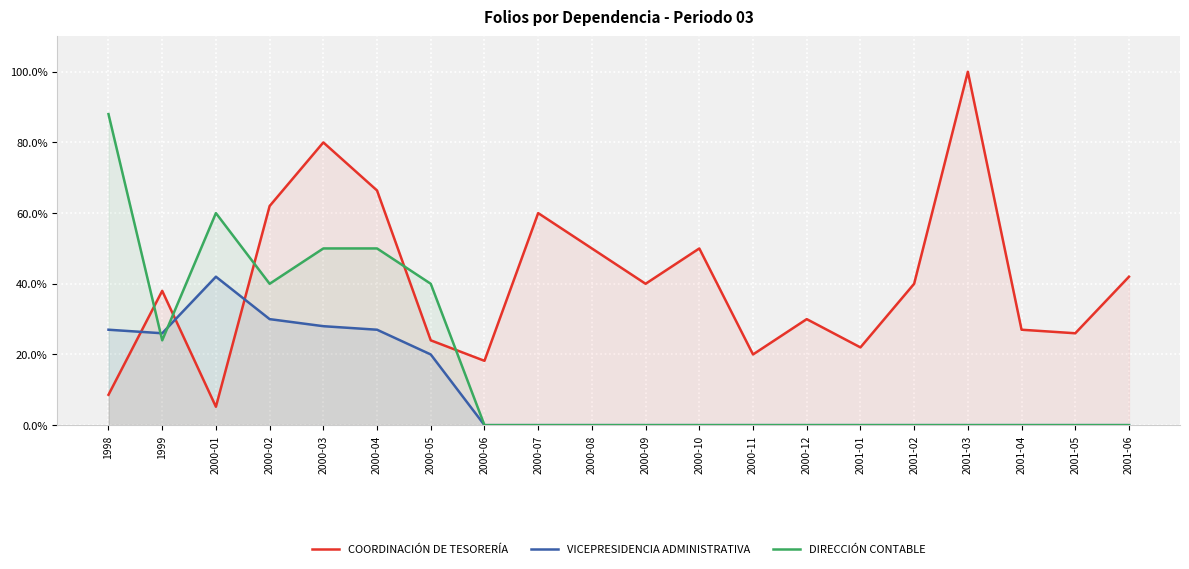

Reading right to left, list all the values displayed in this chart.

COORDINACIÓN DE TESORERÍA: 42.0	26.0	27.0	100.0	40.0	22.0	30.0	20.0	50.0	40.0	50.0	60.0	18.2	24.0	66.4	80.0	62.0	5.2	38.0	8.6
VICEPRESIDENCIA ADMINISTRATIVA: 0.0	0.0	0.0	0.0	0.0	0.0	0.0	0.0	0.0	0.0	0.0	0.0	0.0	20.0	27.0	28.0	30.0	42.0	26.0	27.0
DIRECCIÓN CONTABLE: 0.0	0.0	0.0	0.0	0.0	0.0	0.0	0.0	0.0	0.0	0.0	0.0	0.0	40.0	50.0	50.0	40.0	60.0	24.0	88.0